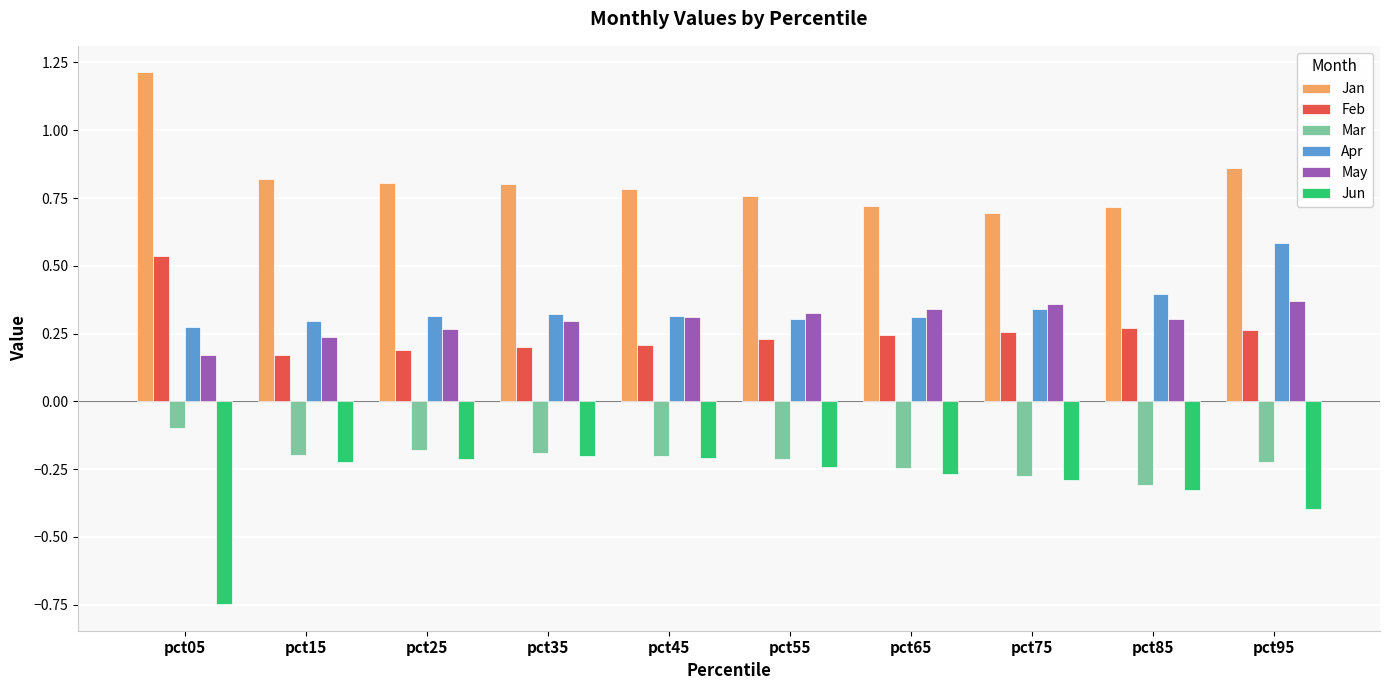

At which category does the chart reach its peak across all series?

pct05